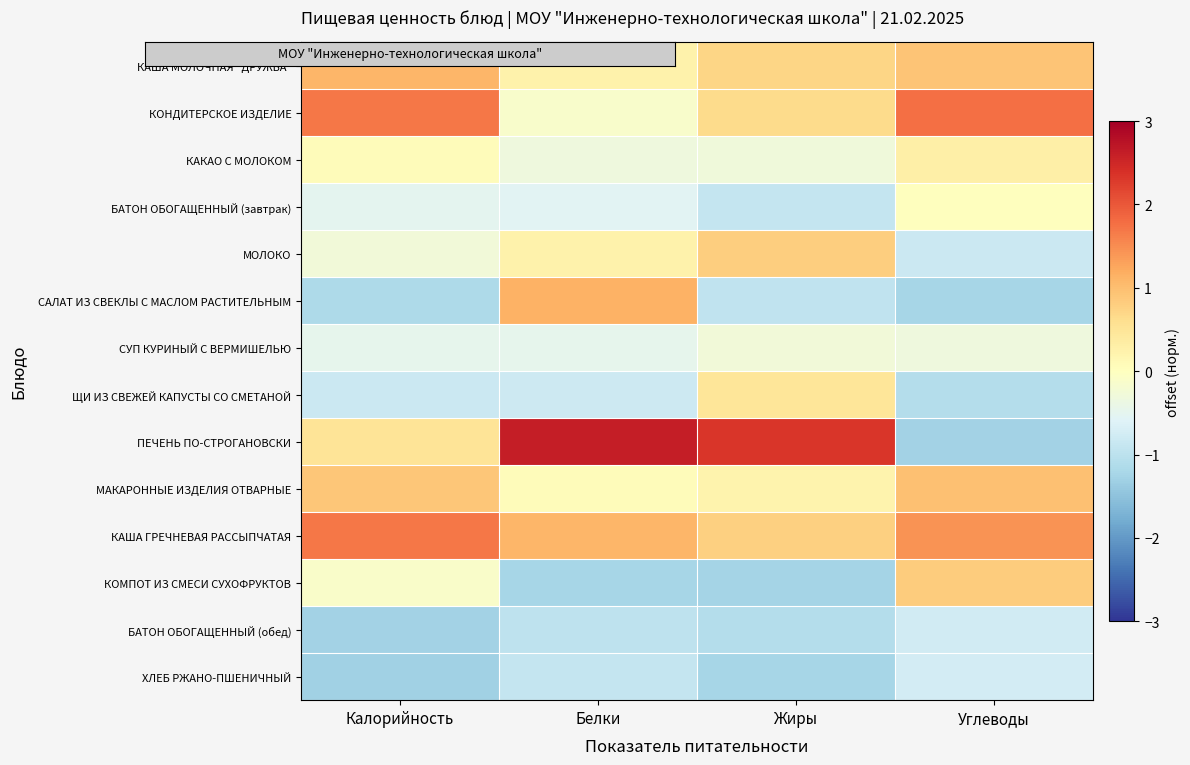

How many distinct data groups are displayed?

14